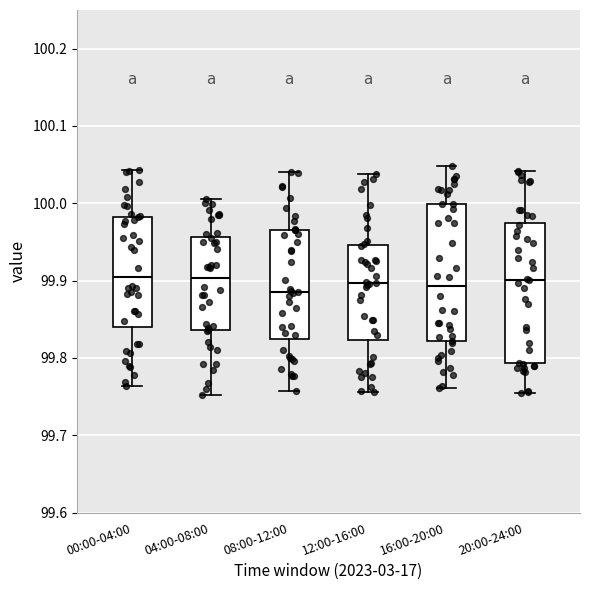

Reading left to right, read every box against the y-axis: the position of its median line, the range the box covers, and the ends of its whiskers. The values are not printed on the chart, so give them approximately, as read against the axis.

00:00-04:00: median 99.90, box 99.84 to 99.98, whiskers 99.76 to 100.04
04:00-08:00: median 99.90, box 99.84 to 99.96, whiskers 99.75 to 100.01
08:00-12:00: median 99.89, box 99.82 to 99.97, whiskers 99.76 to 100.04
12:00-16:00: median 99.90, box 99.82 to 99.95, whiskers 99.76 to 100.04
16:00-20:00: median 99.89, box 99.82 to 100.00, whiskers 99.76 to 100.05
20:00-24:00: median 99.90, box 99.79 to 99.97, whiskers 99.75 to 100.04